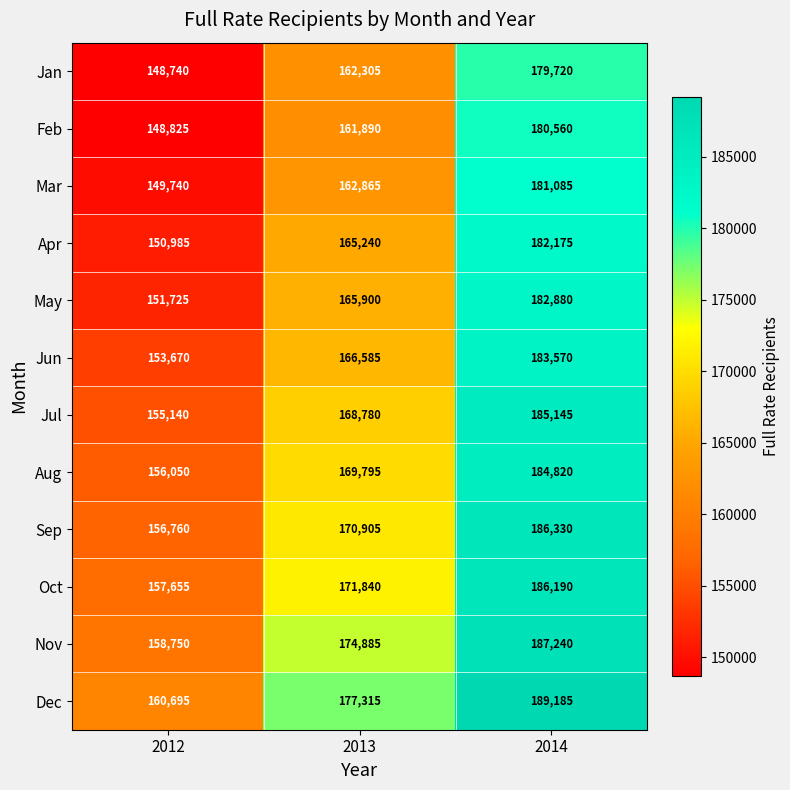

The value of Feb at 2014 is 45183. True or false?

False